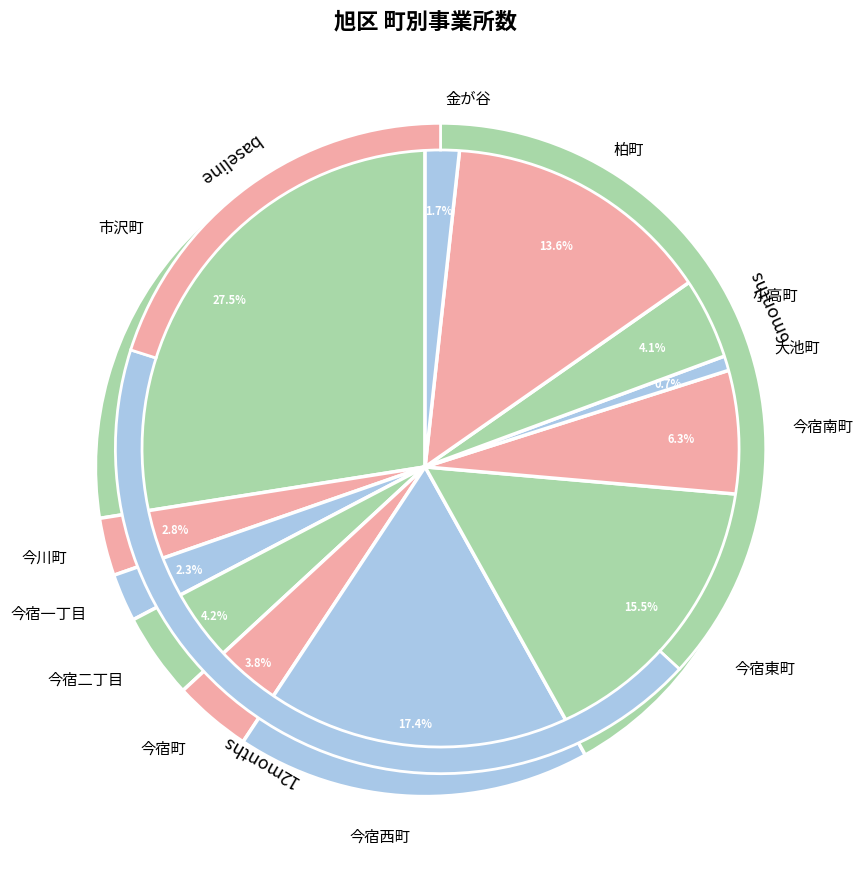

Does 柏町 account for over 50% of the chart?

No